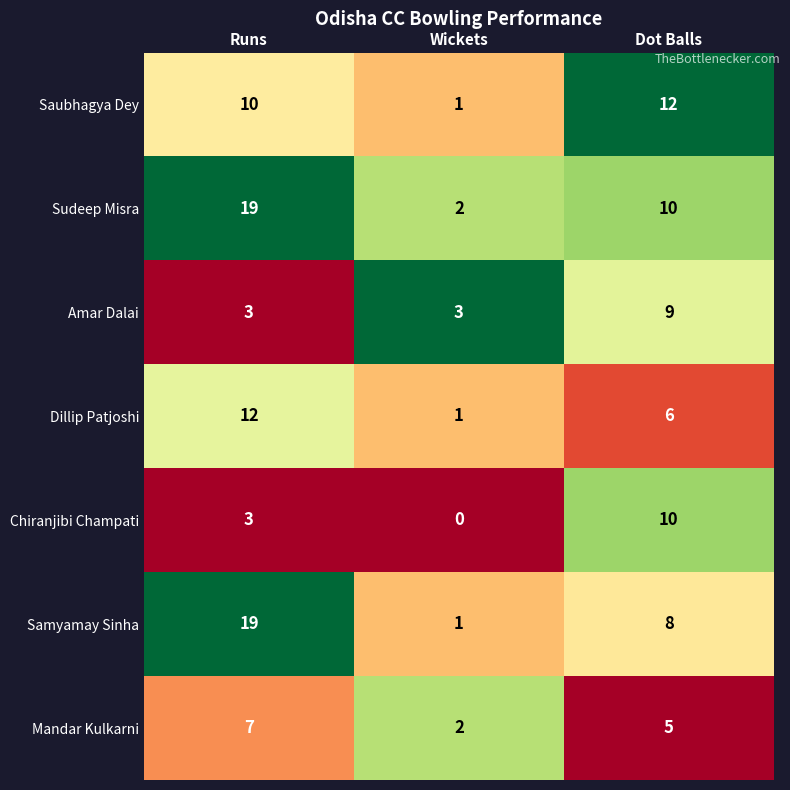

Is it true that Chiranjibi Champati equals 16 at Dot Balls?

False